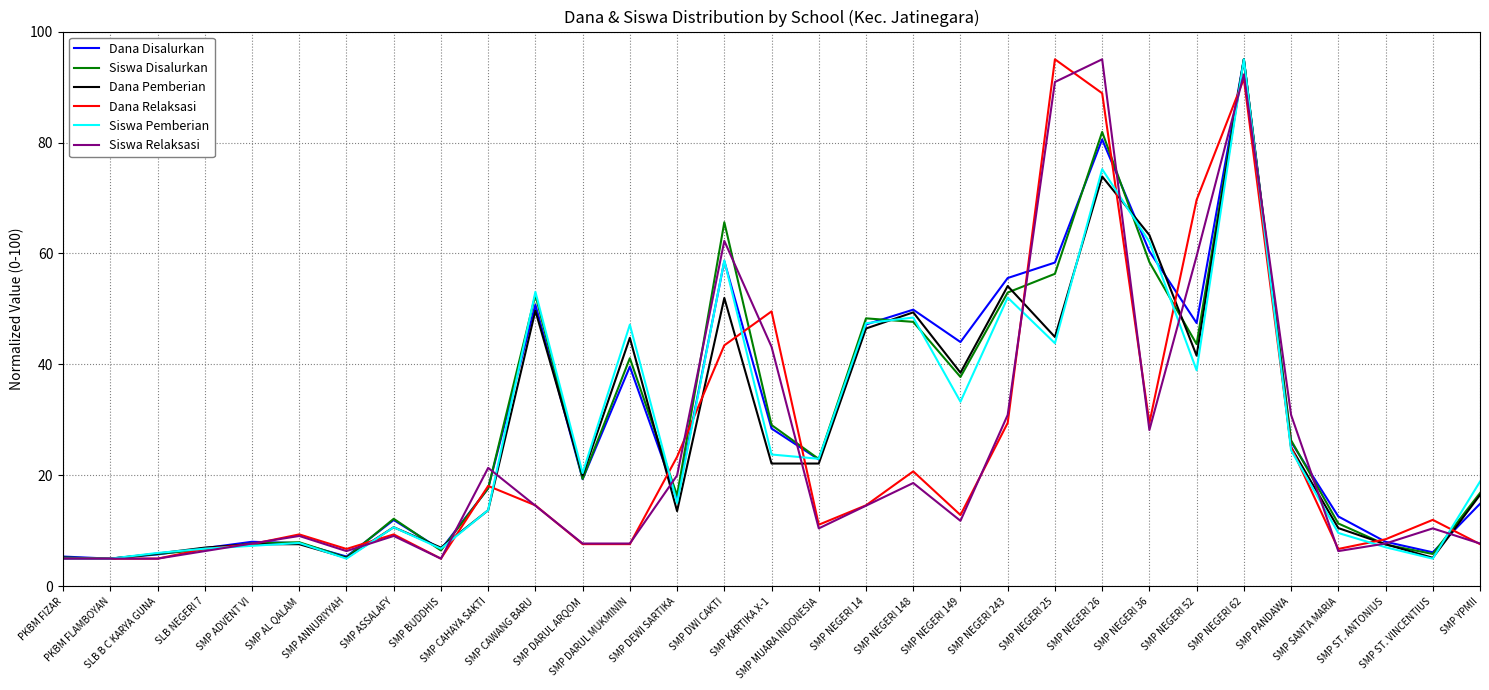

What is the minimum value shown in the chart?

5.0